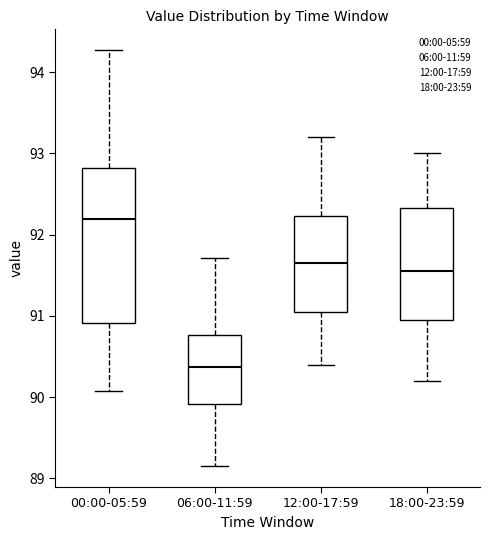

Reading left to right, read every box against the y-axis: the position of its median line, the range the box covers, and the ends of its whiskers. The values are not printed on the chart, so give them approximately, as read against the axis.

00:00-05:59: median 92.2, box 90.9 to 92.8, whiskers 90.1 to 94.3
06:00-11:59: median 90.4, box 89.9 to 90.8, whiskers 89.2 to 91.7
12:00-17:59: median 91.7, box 91.1 to 92.2, whiskers 90.4 to 93.2
18:00-23:59: median 91.6, box 91.0 to 92.3, whiskers 90.2 to 93.0